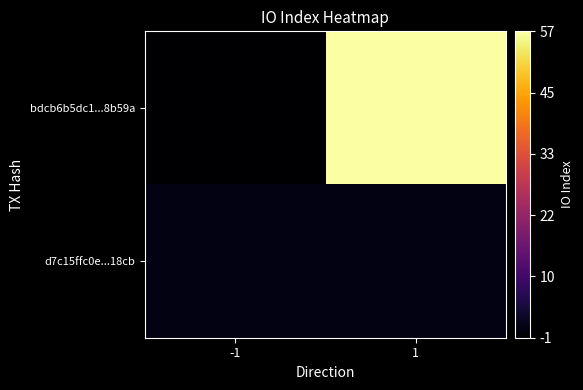

Which series has the largest range (max minus min)?

bdcb6b5dc1...8b59a